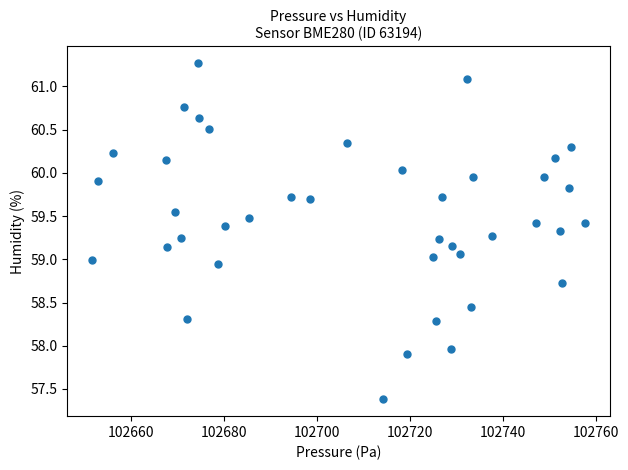

What is the range of X values (max minus min)?

106.1